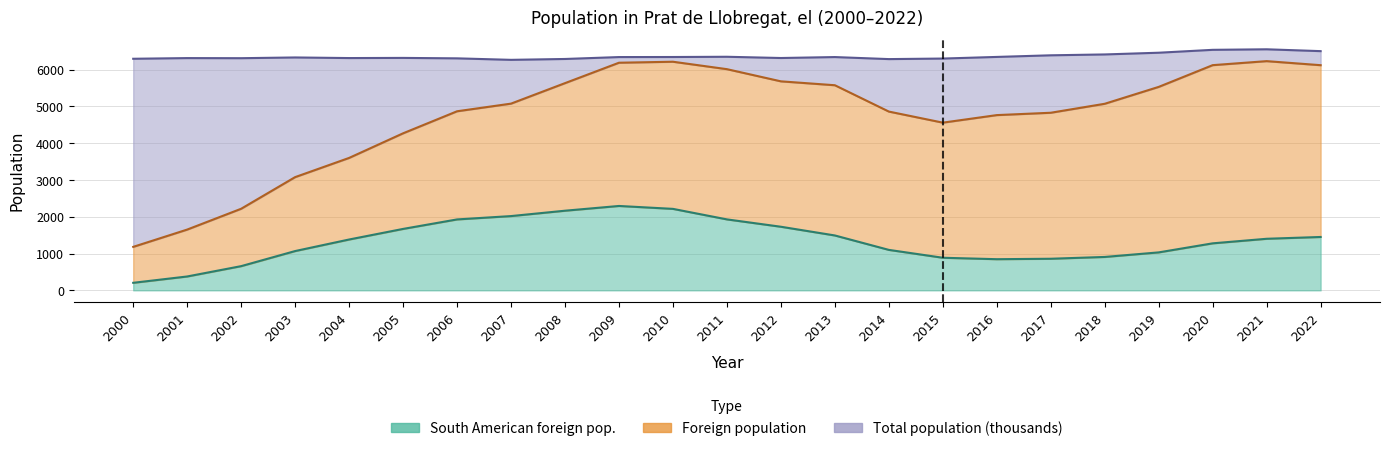

What is the difference between the maximum and minimum values in the Total population (thousands) series?

286.9